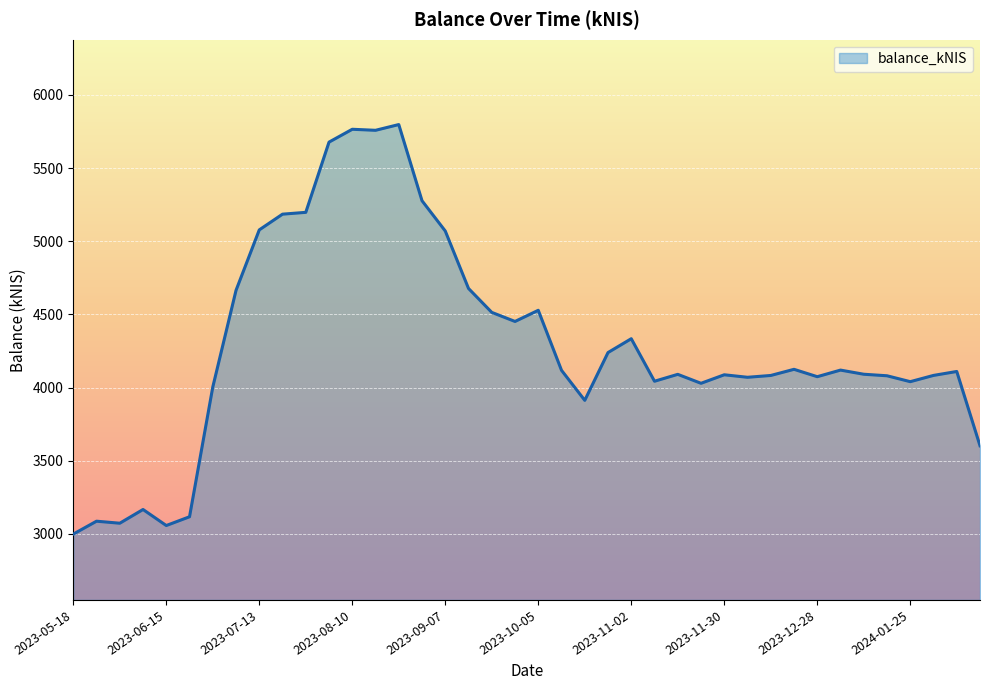

What is the difference between the maximum and minimum values?

2798.6